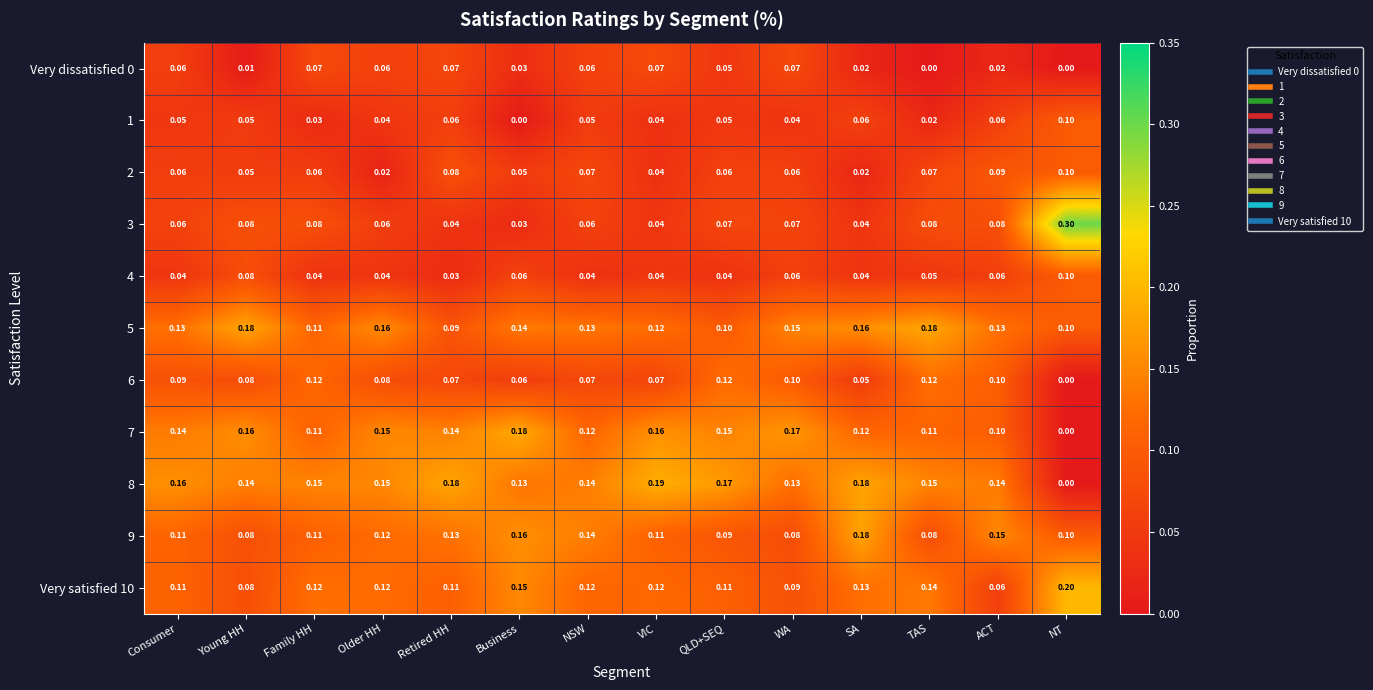

At which category is the sum across all series the highest?

WA